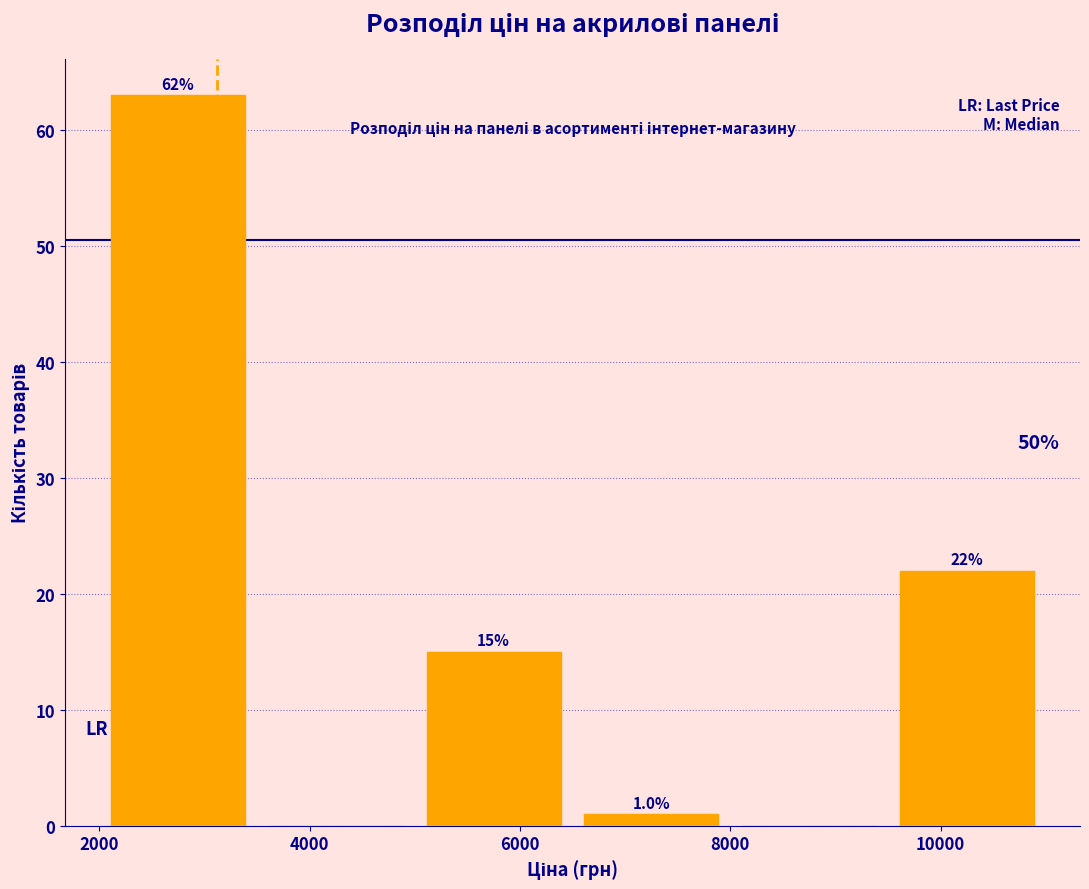

Which range on the x-axis has the tallest bar?

2000 to 3500